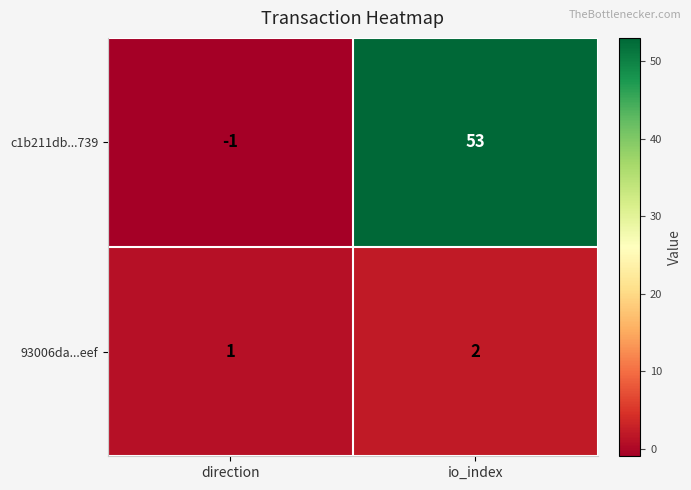

List the series in order of their peak value, highest first.

c1b211db...739, 93006da...eef